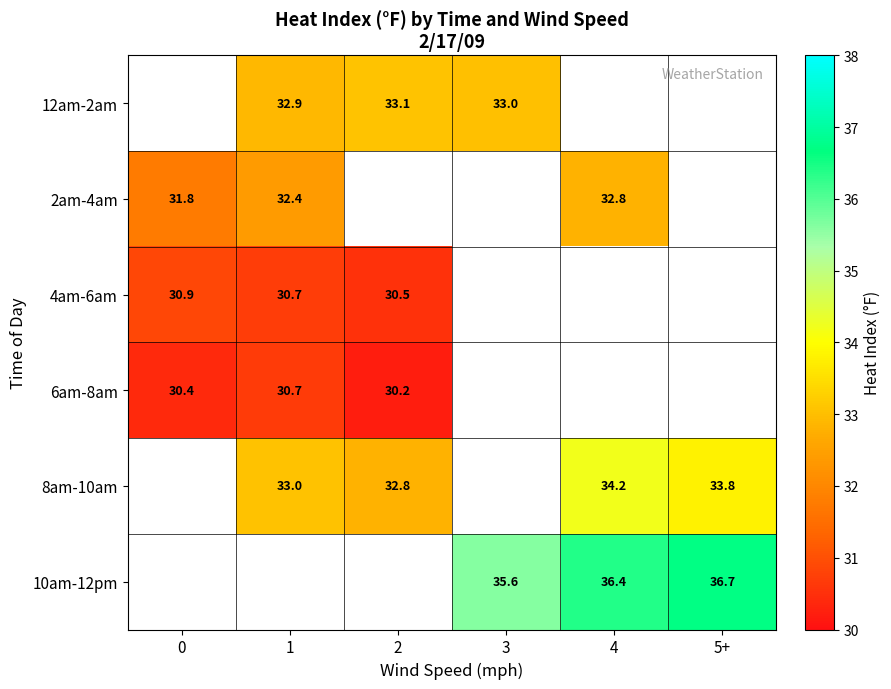

True or false: 4am-6am has a value of 30.7 at 1.

True